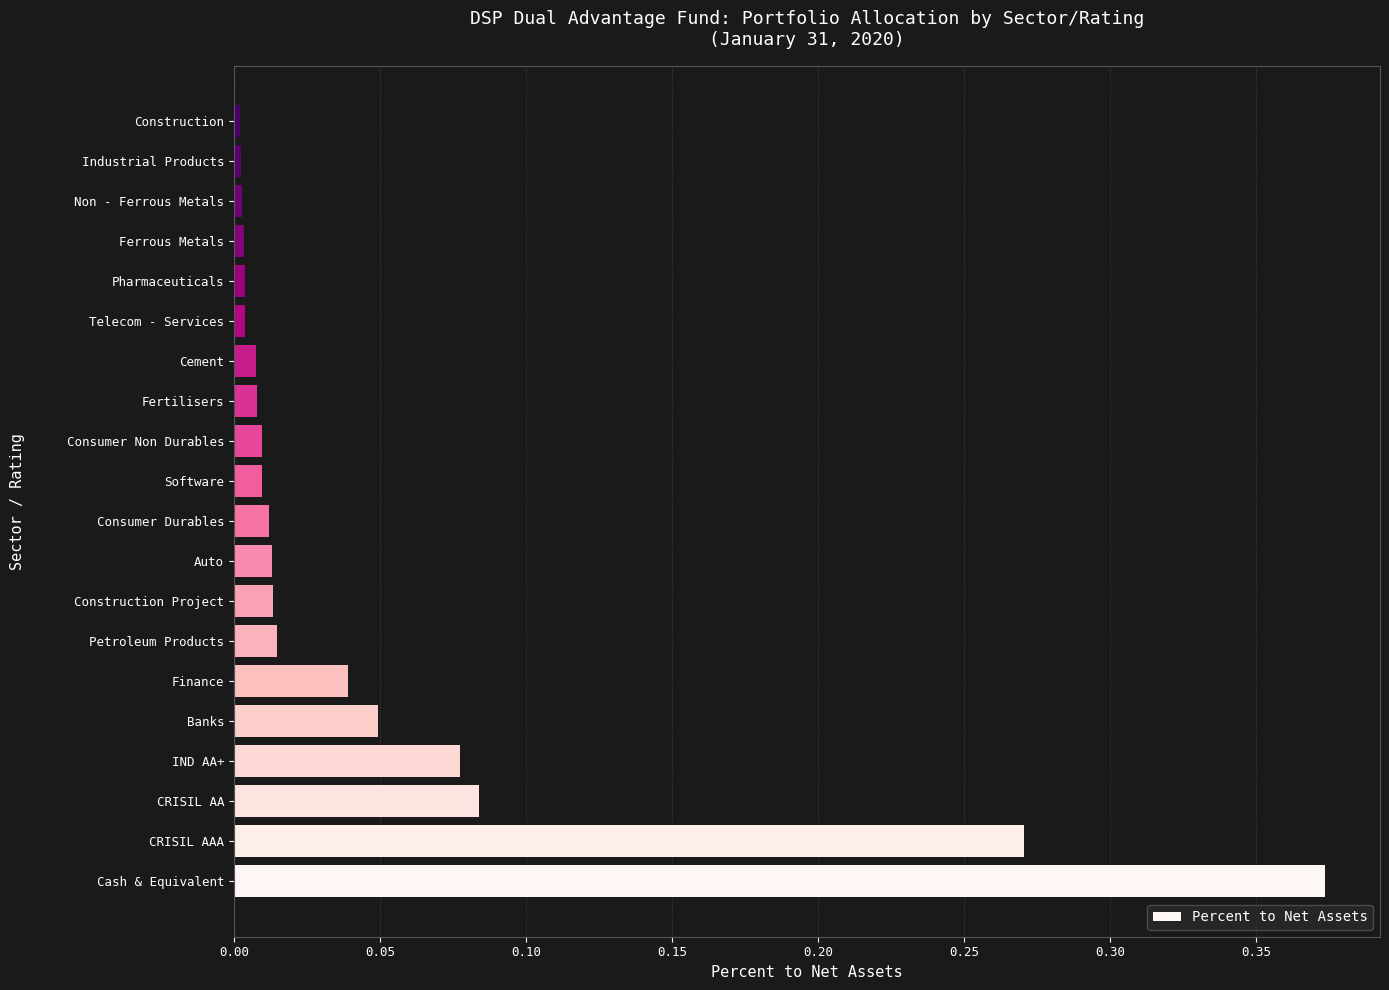

True or false: the data shows 0.0 at Industrial Products.

True